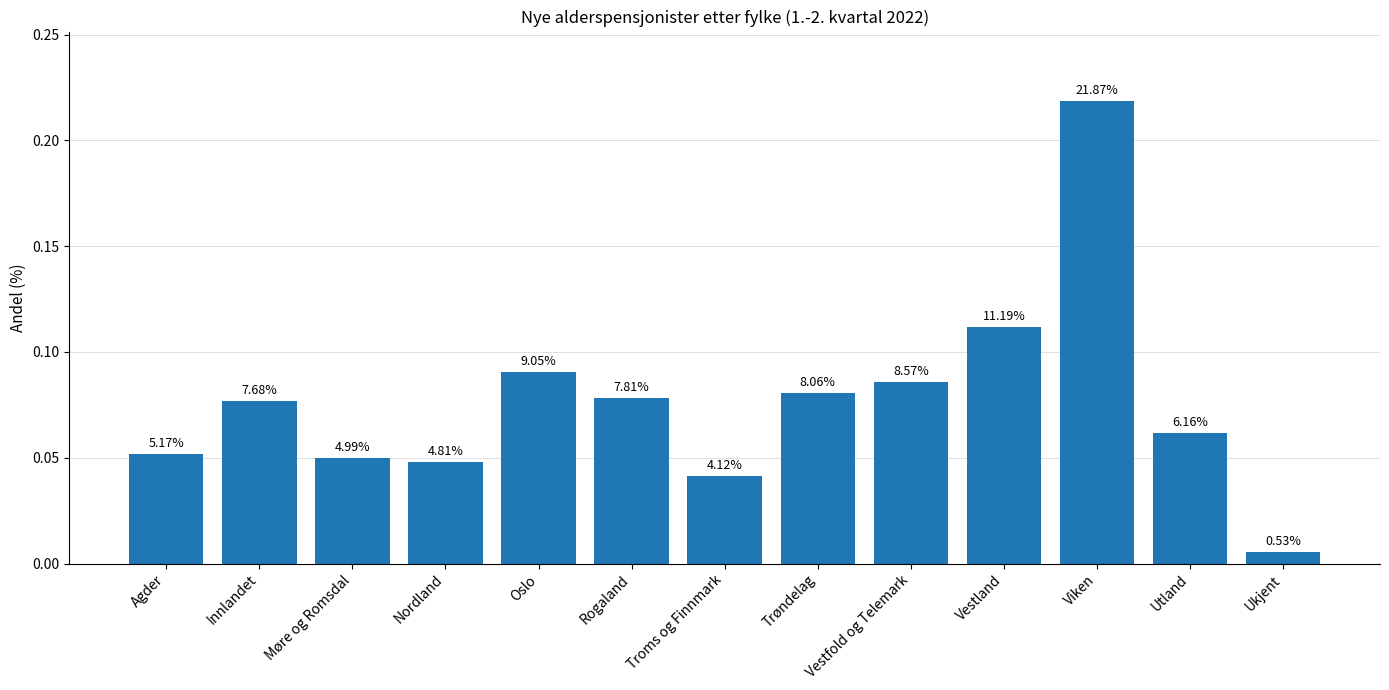

What is the average value?

0.1